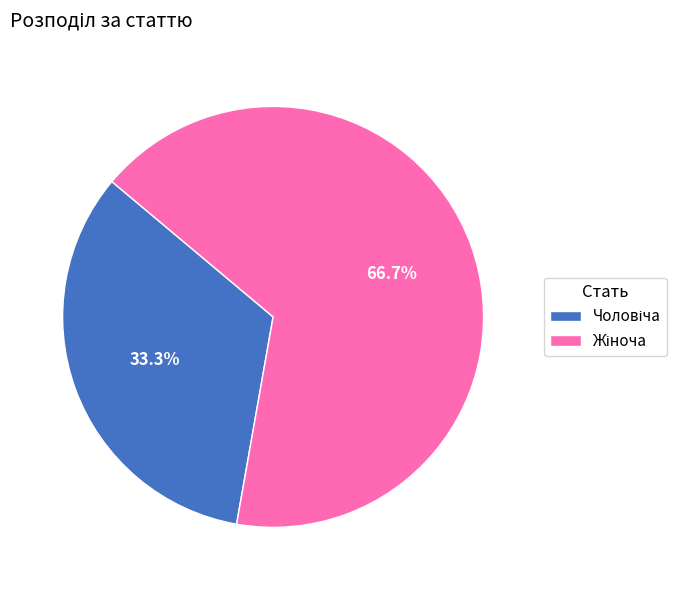

Is there any slice that represents more than half of the pie?

Yes